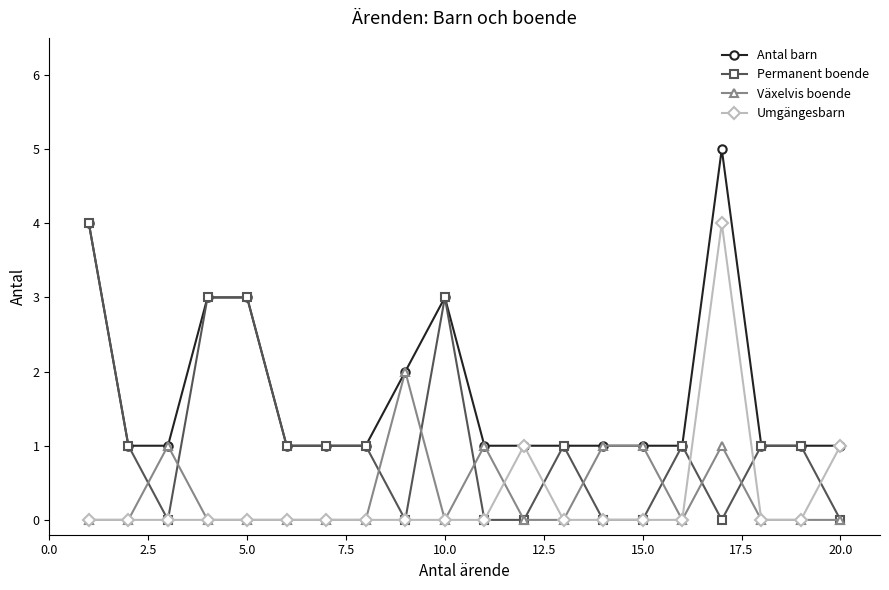

True or false: Antal barn has more than 1 points higher than both neighbors.

True